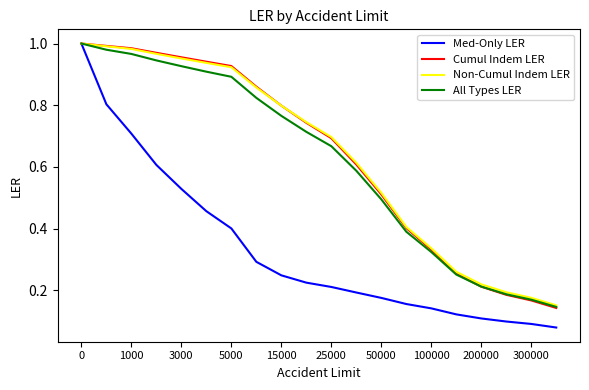

Which series has the widest spread of values?

Med-Only LER